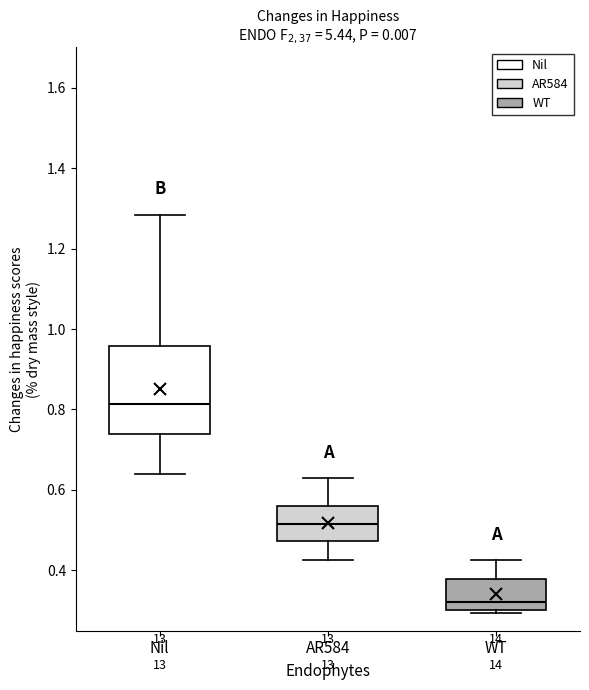

Which box has the lowest median line?

WT